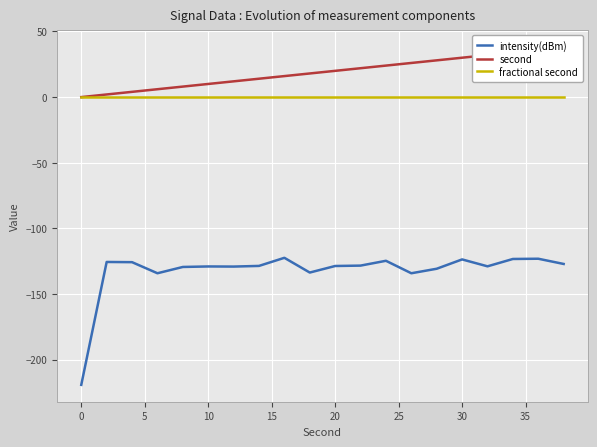

What is the lowest value of the intensity(dBm) series?

-219.2